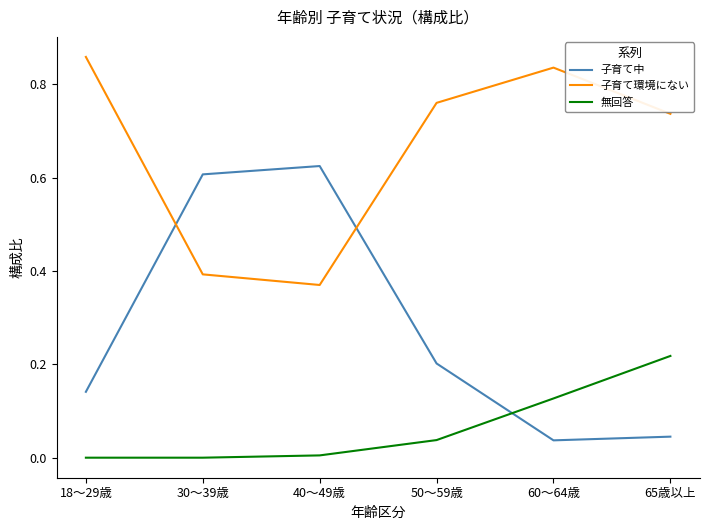

What is the sum of all 子育て中 values?

1.7